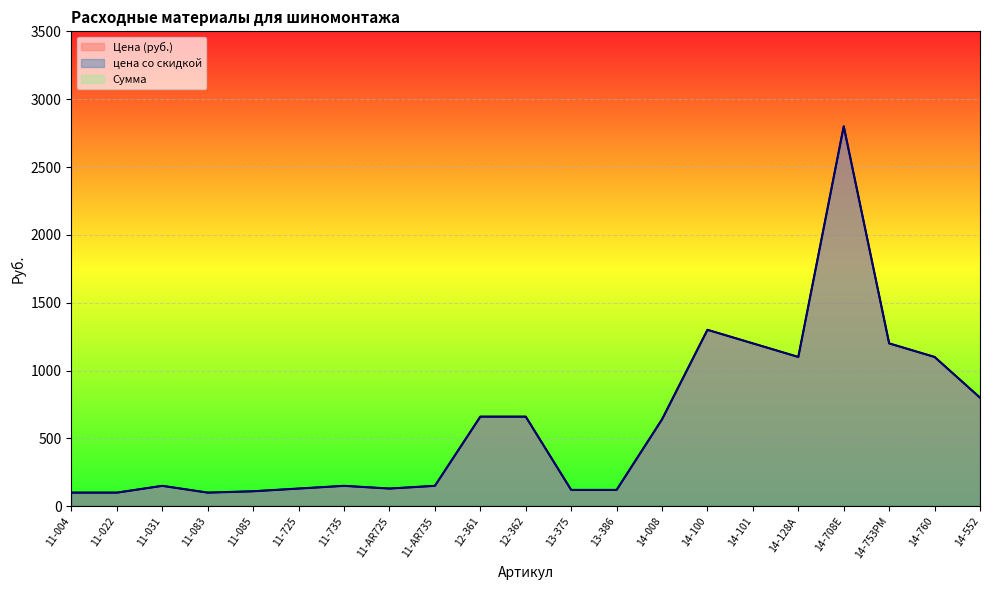

Does the chart display data point markers on the line(s)?

No